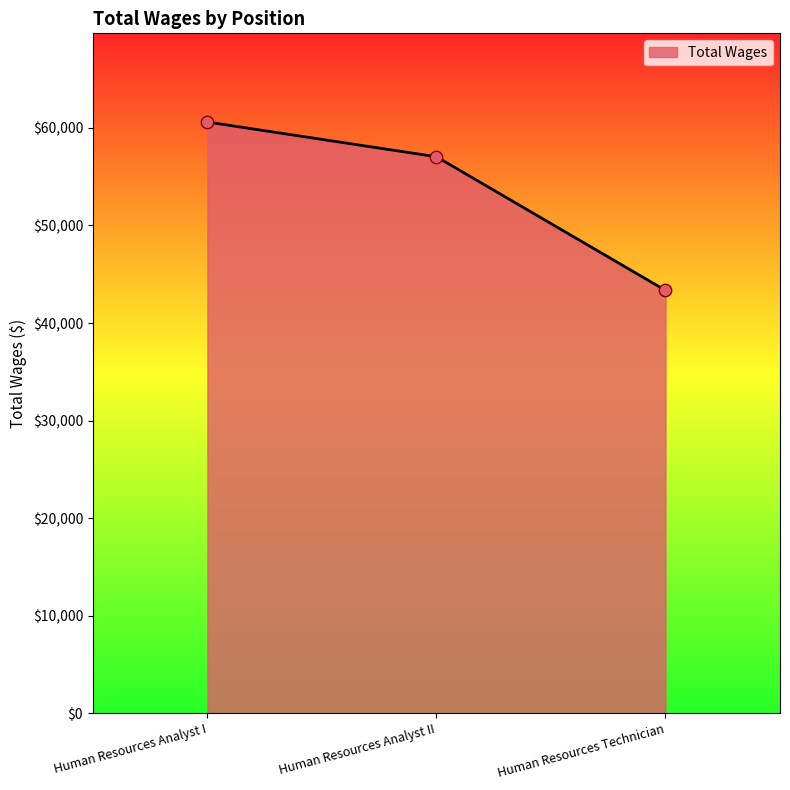

What is the ratio of the value at Human Resources Analyst II to the value at Human Resources Analyst I?

0.9